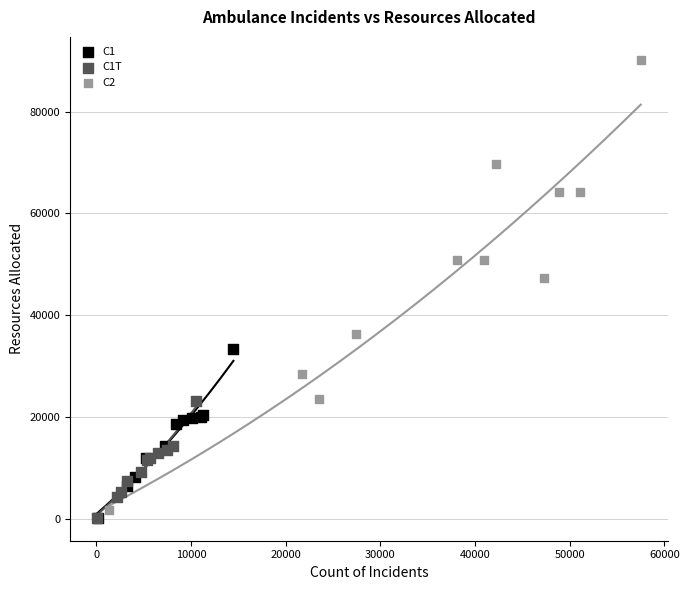

Which series reaches the maximum Y coordinate?

C2